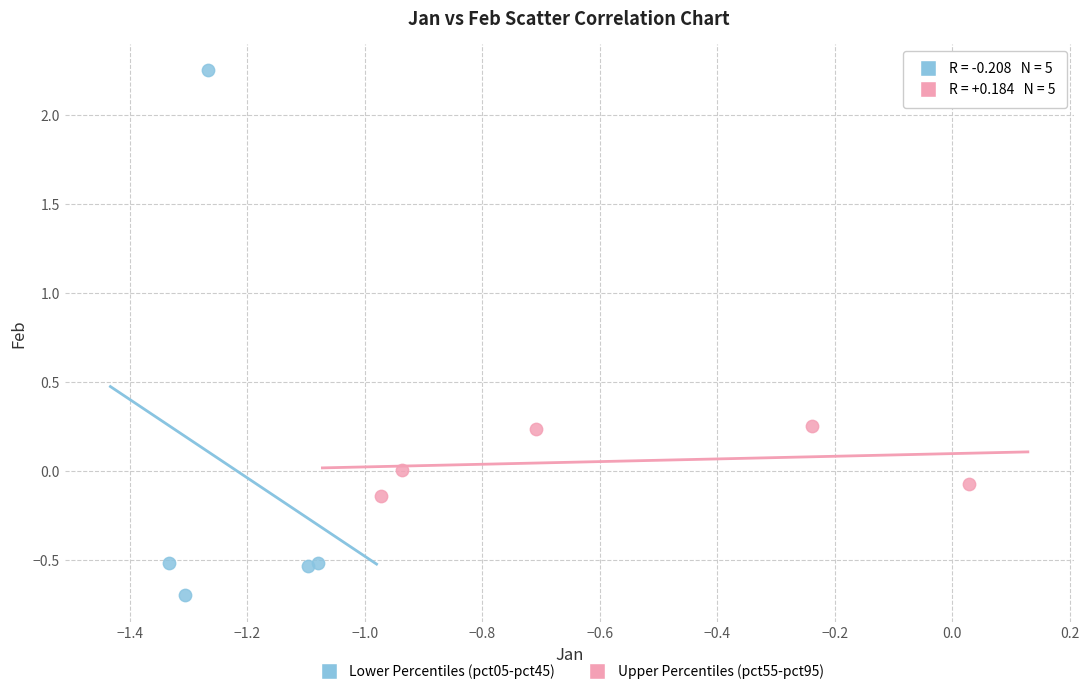

Which series has the largest Y range (max minus min)?

Lower Percentiles (pct05-pct45)